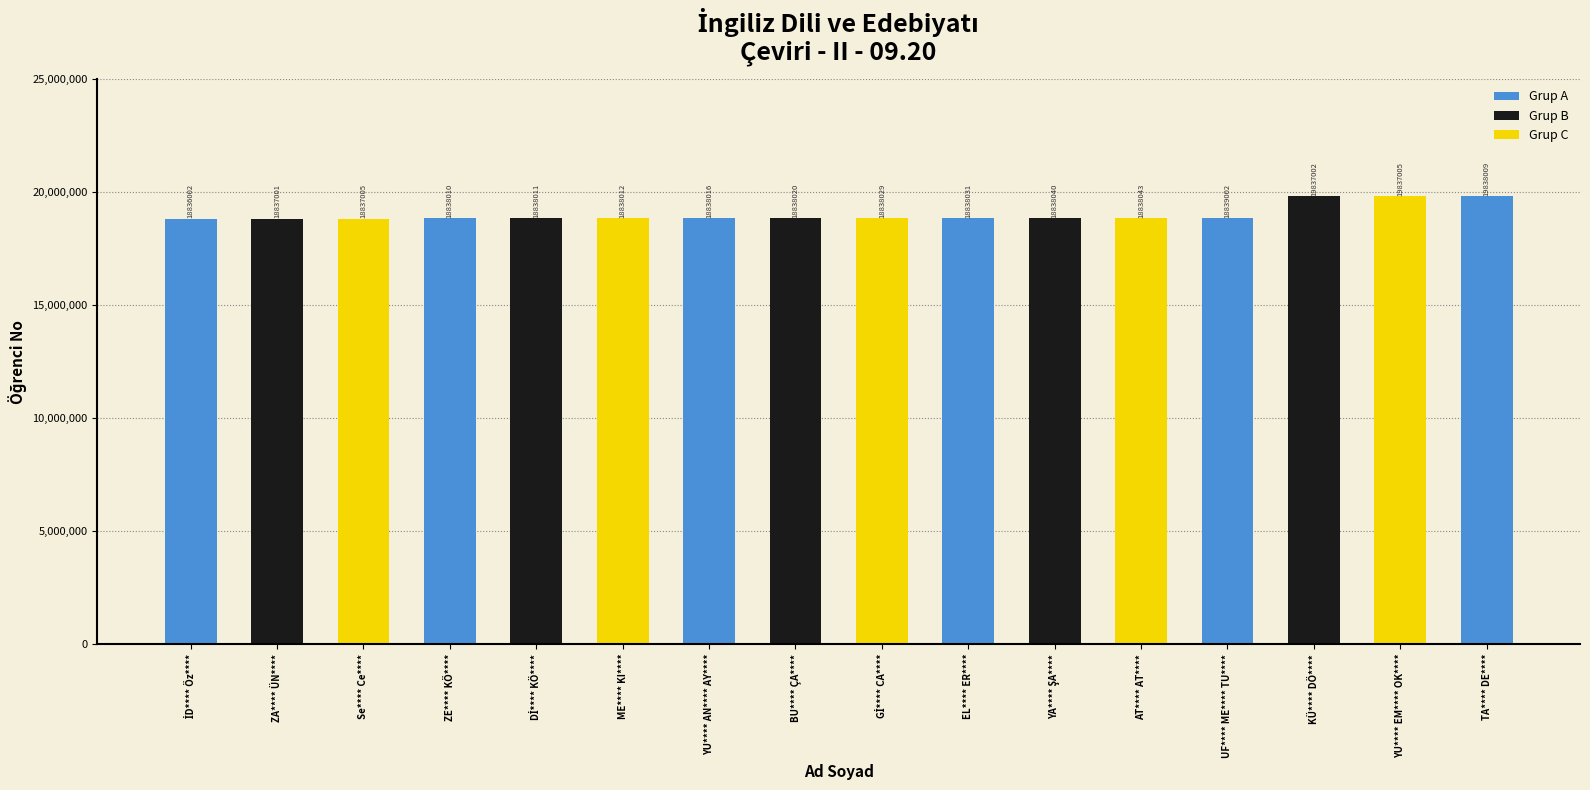

What is the difference between the maximum and second lowest values?

1001008